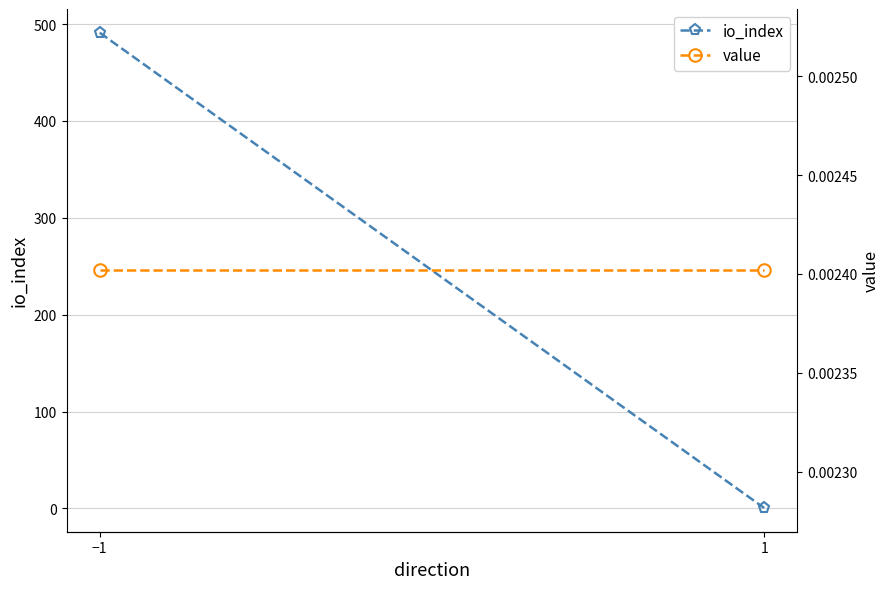

Reading left to right, extract all data points from this chart.

io_index: −1=491.0	1=0.5
value: −1=0.0	1=0.0